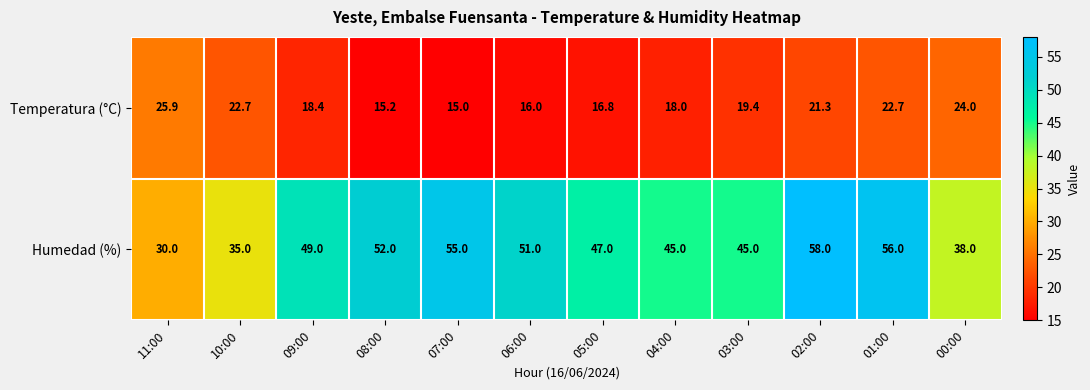

Reading left to right, what are all the values shown in this chart?

Temperatura (°C): 25.9	22.7	18.4	15.2	15.0	16.0	16.8	18.0	19.4	21.3	22.7	24.0
Humedad (%): 30.0	35.0	49.0	52.0	55.0	51.0	47.0	45.0	45.0	58.0	56.0	38.0